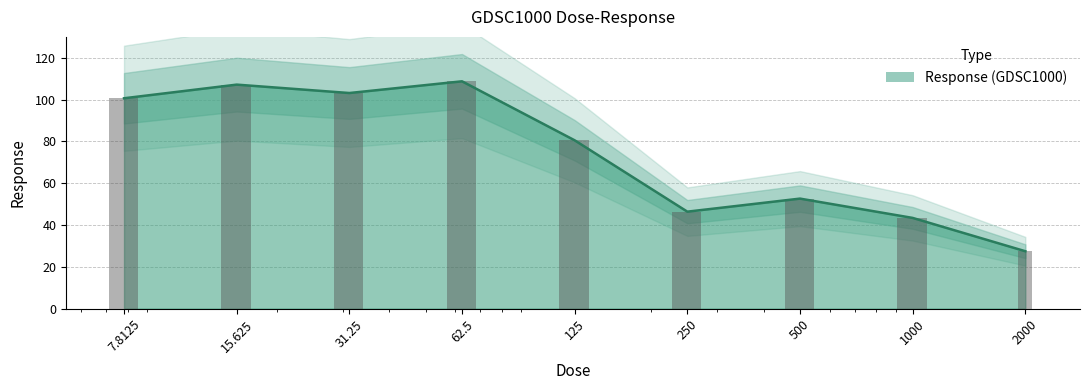

List the labels in order of value, smallest first.

2000.0, 1000.0, 250.0, 500.0, 125.0, 7.8125, 31.25, 15.625, 62.5